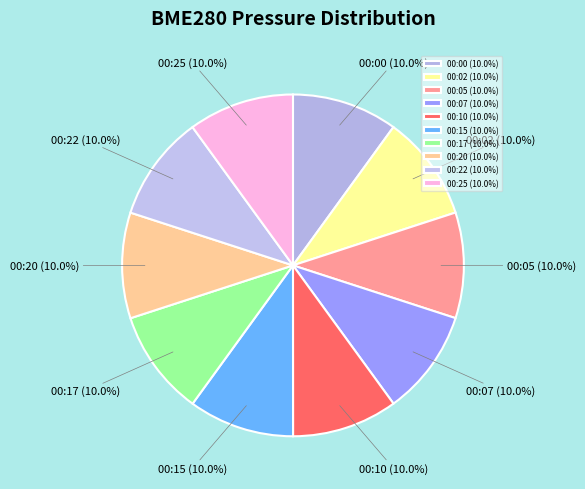

What is the smallest slice in the pie chart?

00:00